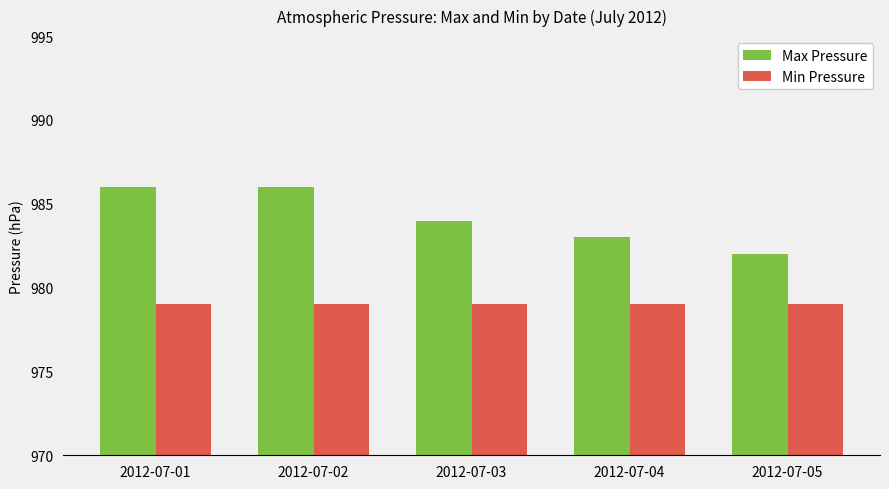

What is the difference between the maximum and minimum values in the Max Pressure series?

4